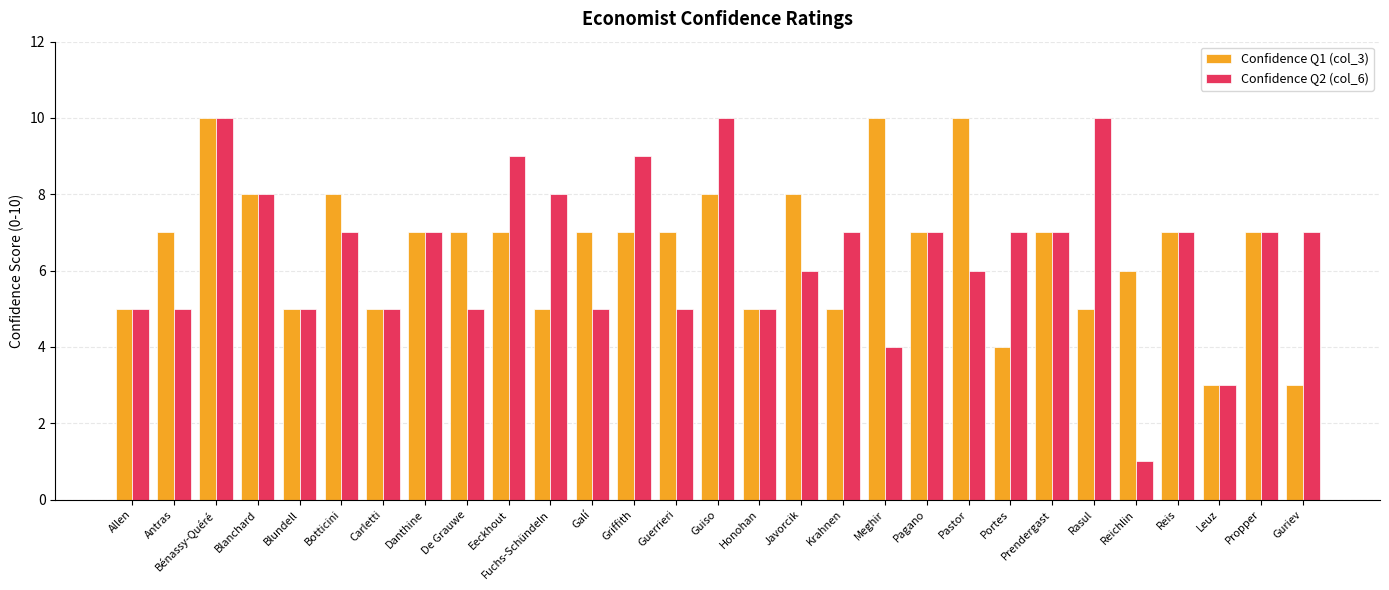

How many values in the Confidence Q2 (col_6) series are below 7?

13